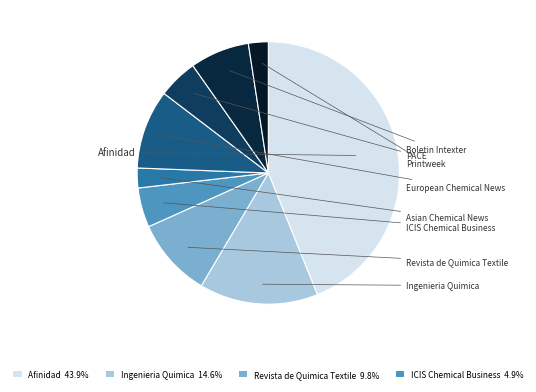

Does any single category account for the majority?

No